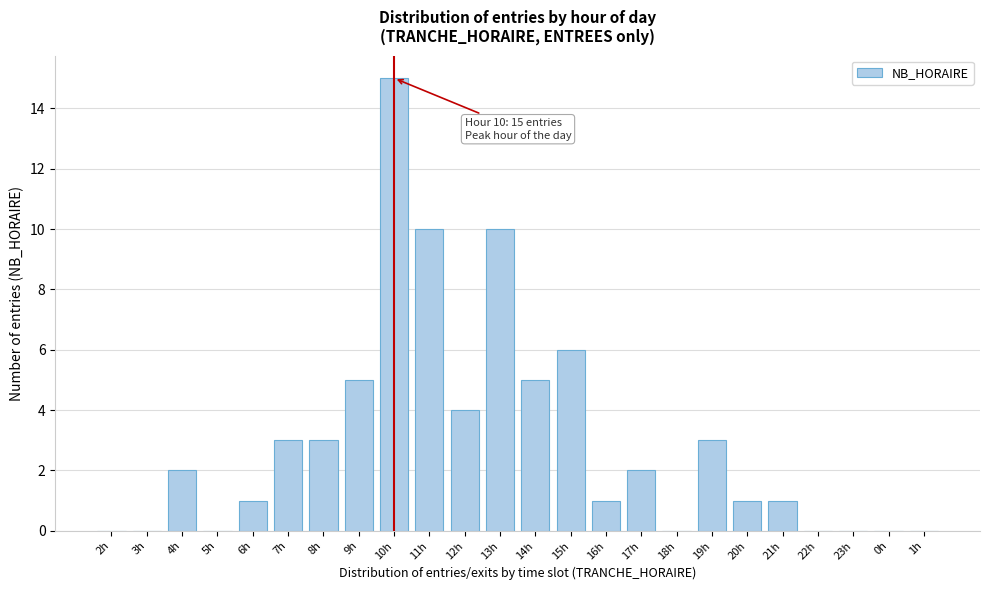

Reading left to right, transcribe all the data shown in this chart.

2h=0	3h=0	4h=2	5h=0	6h=1	7h=3	8h=3	9h=5	10h=15	11h=10	12h=4	13h=10	14h=5	15h=6	16h=1	17h=2	18h=0	19h=3	20h=1	21h=1	22h=0	23h=0	0h=0	1h=0